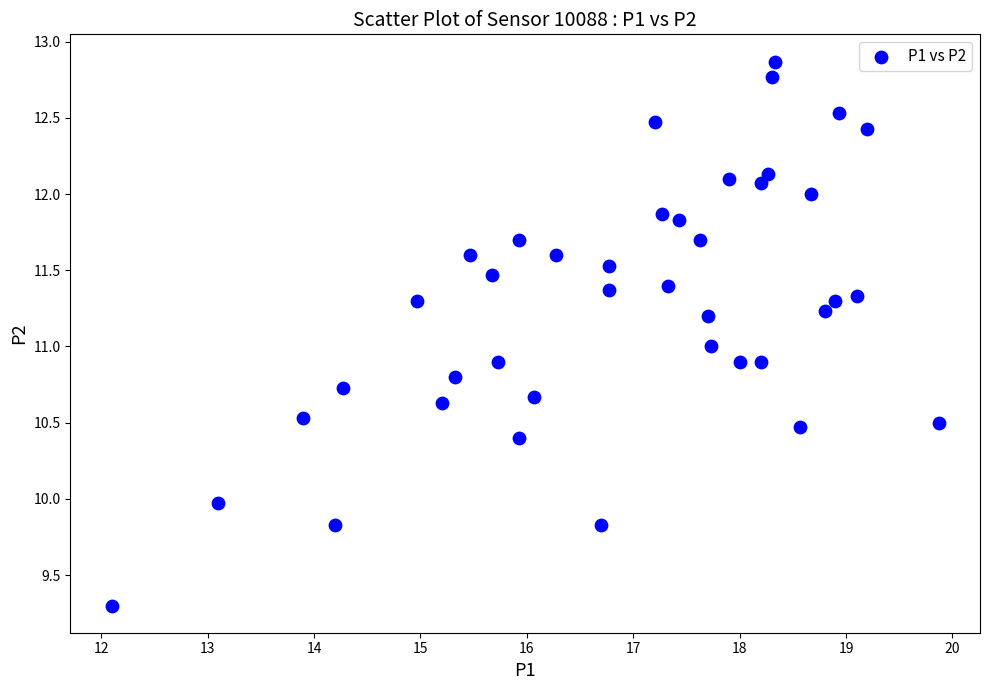

What is the range of X values (max minus min)?

7.8